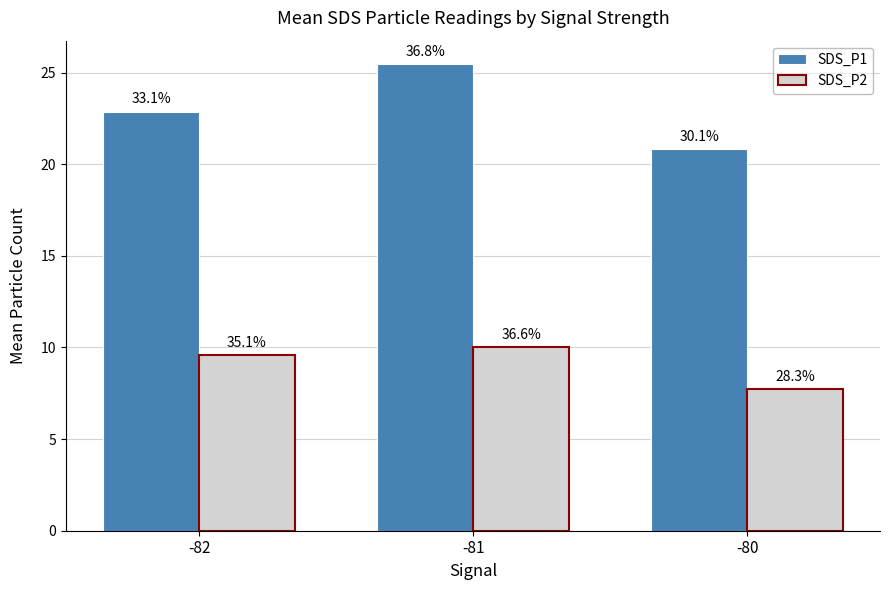

How many bars are there in total?

6